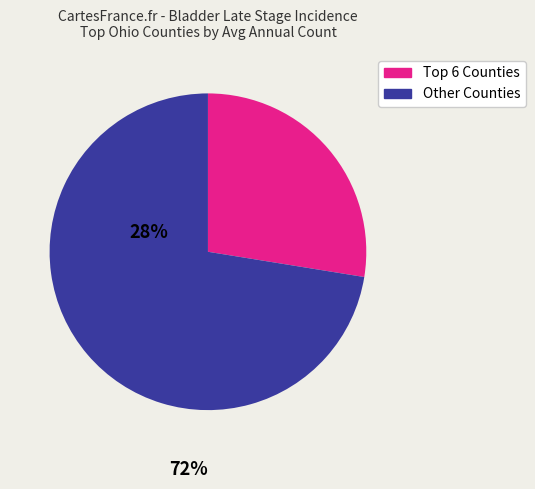

Is there any slice that represents more than half of the pie?

Yes